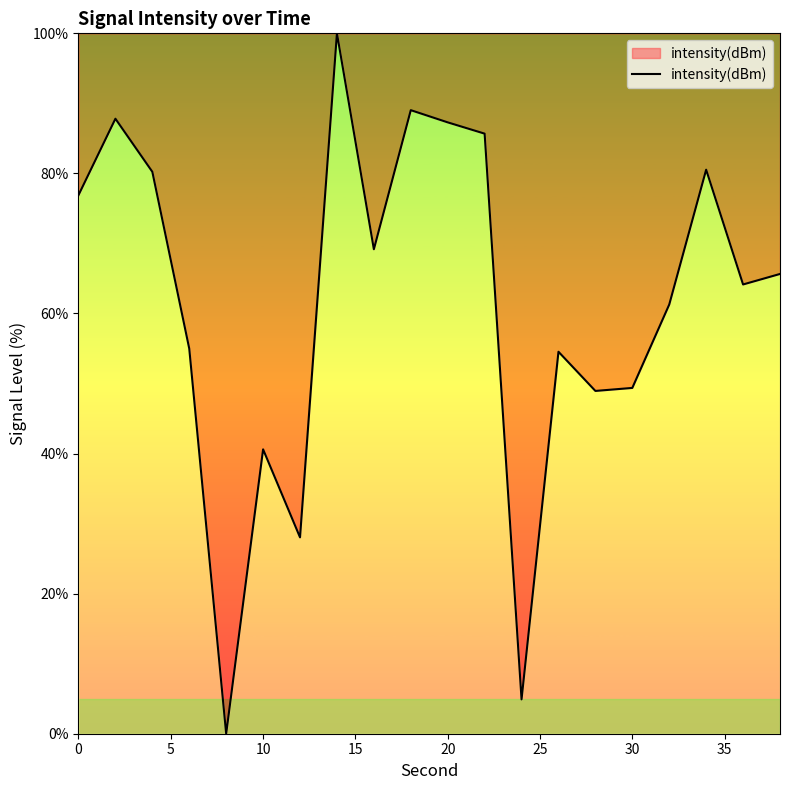

How many positive values are there?

19